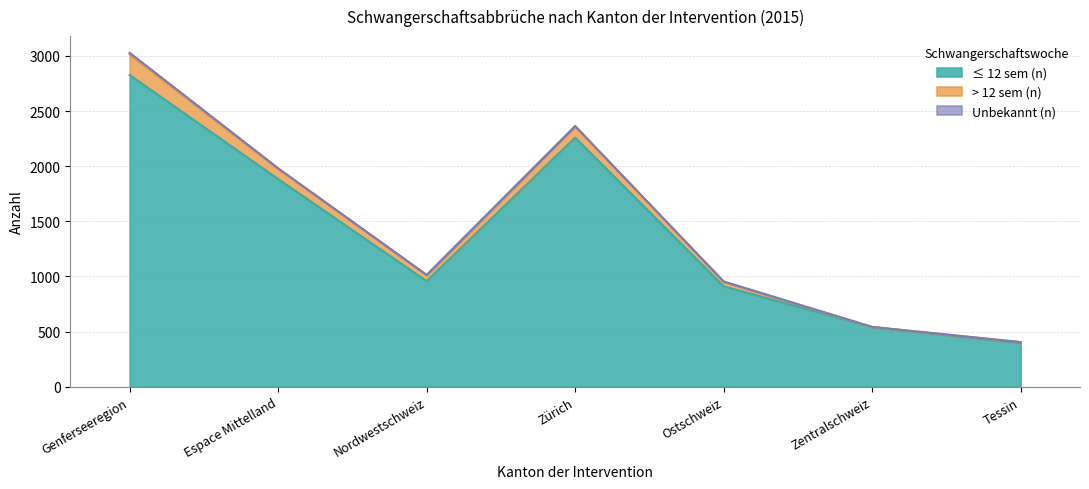

Where does the ≤ 12 sem (n) series first go above 958?

Genferseeregion